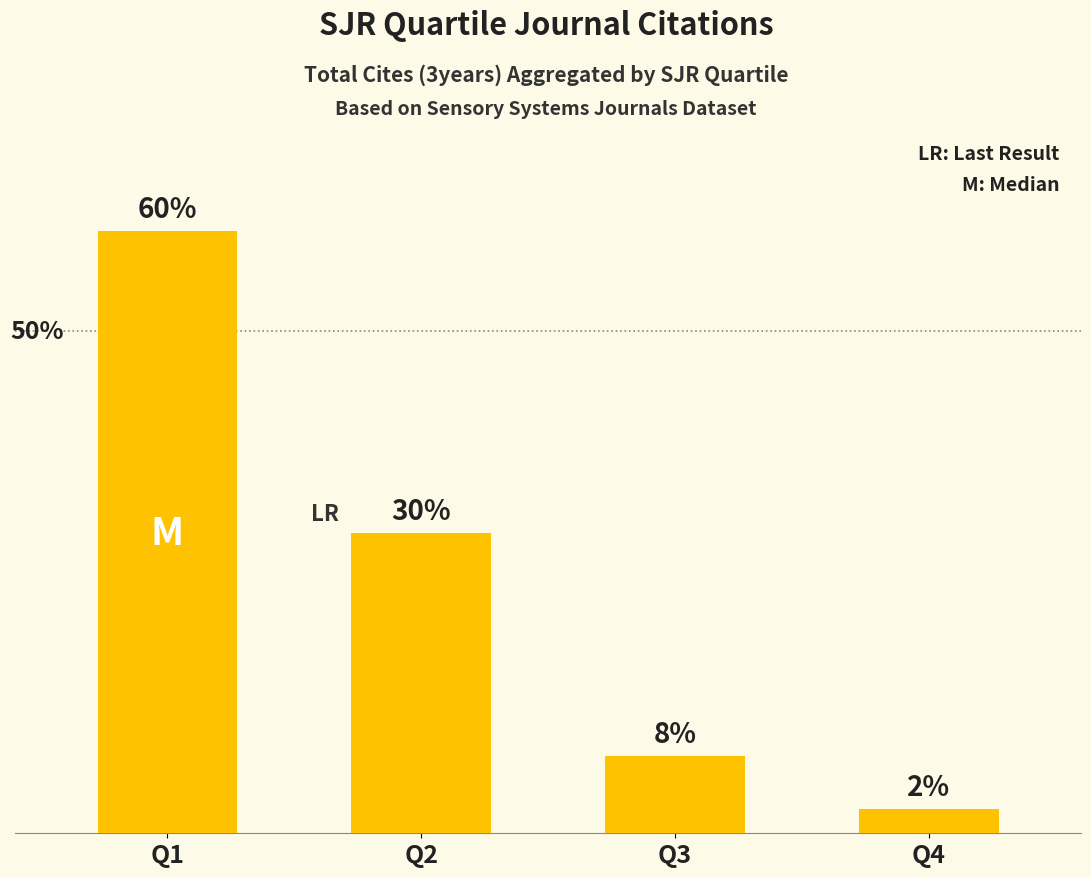

Rank the categories by value from lowest to highest.

Q4, Q3, Q2, Q1